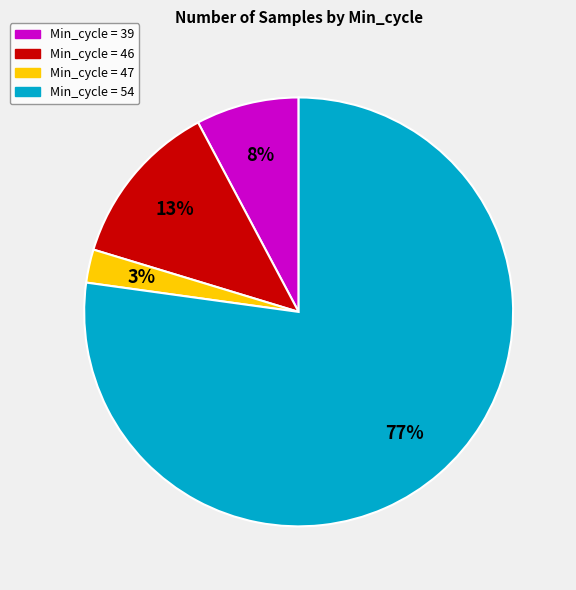

Is there any slice that represents more than half of the pie?

Yes